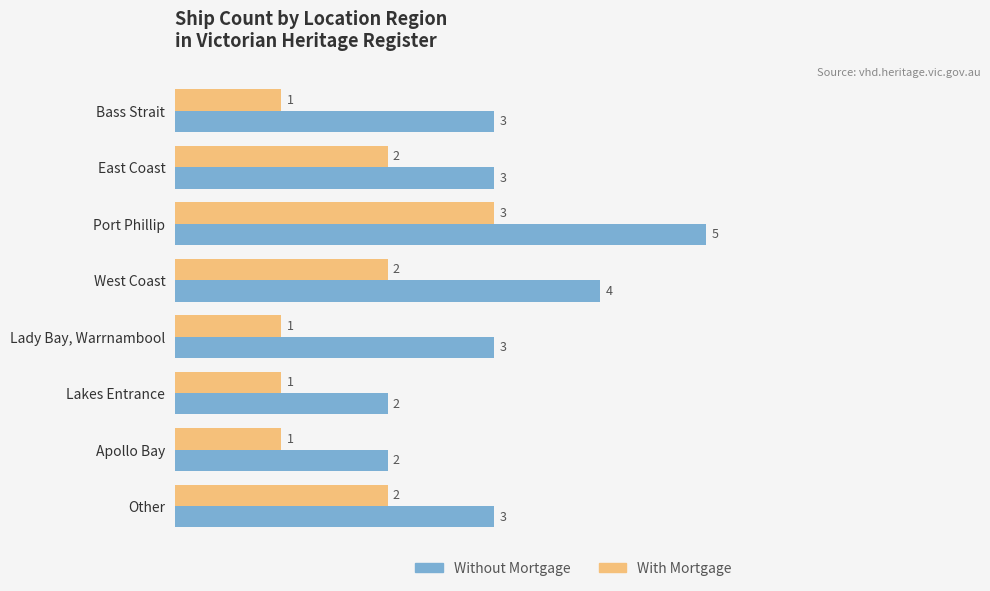

How many Without Mortgage values are between 3 and 4?

5